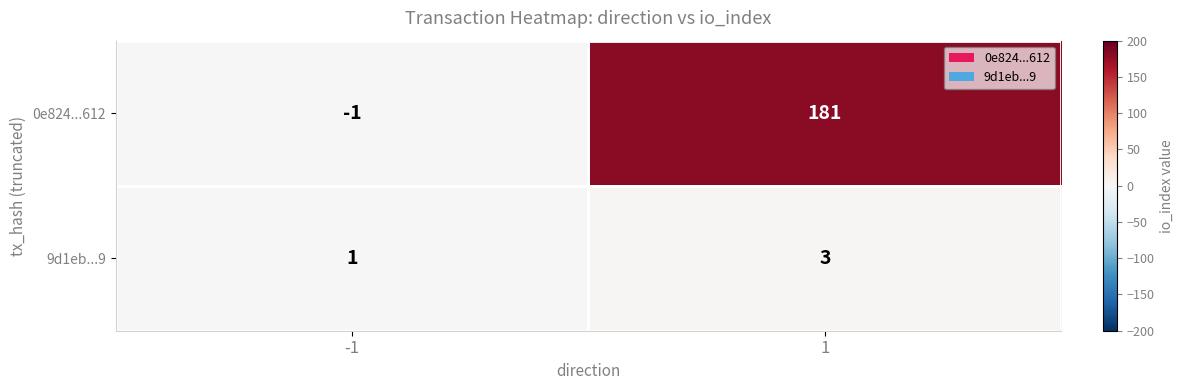

What is the sum of all 0e824...612 values?

180